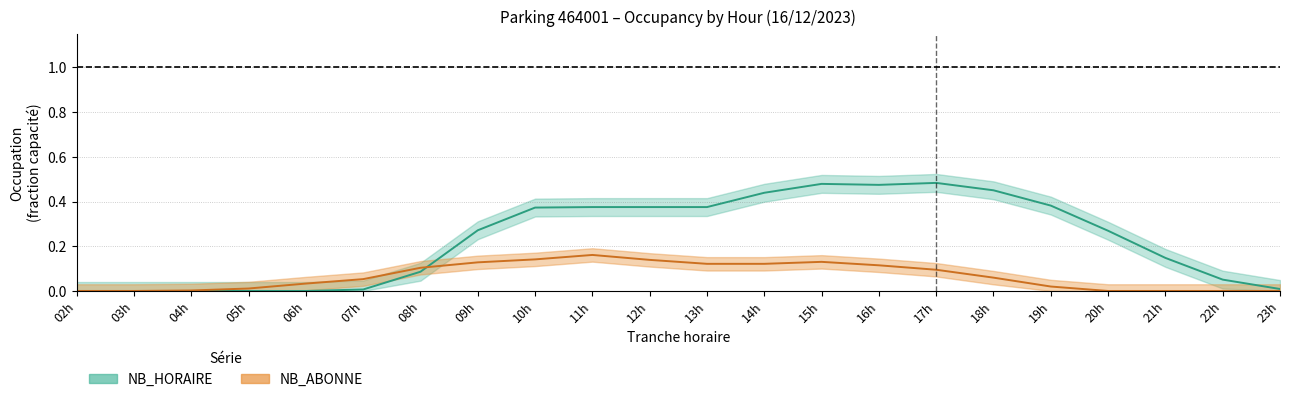

What is the value of the NB_HORAIRE point at the 15th from the left?

0.5